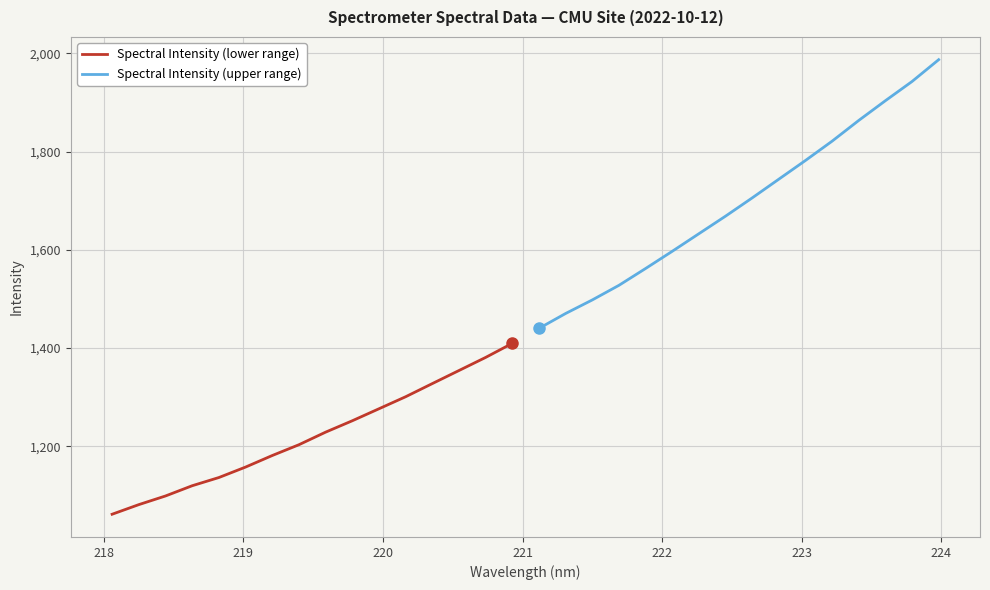

The value of Spectral Intensity (lower range) at 13 is 462.4. True or false?

False